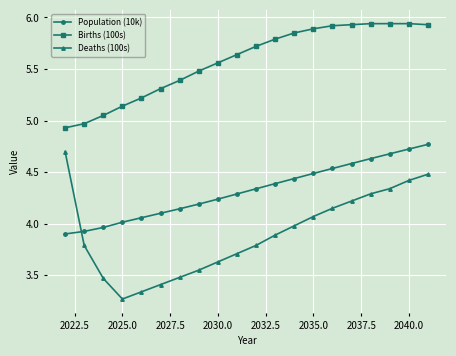

Is this an area chart (filled region under the line)?

No